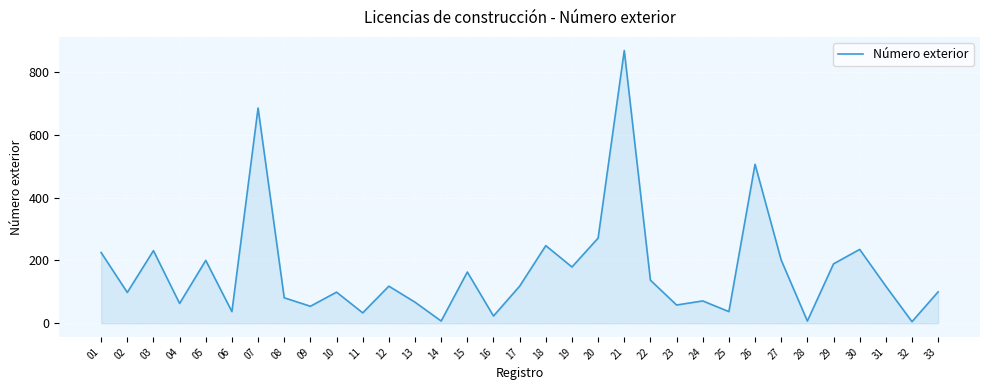

Where is the data nearest to the value 436?

26